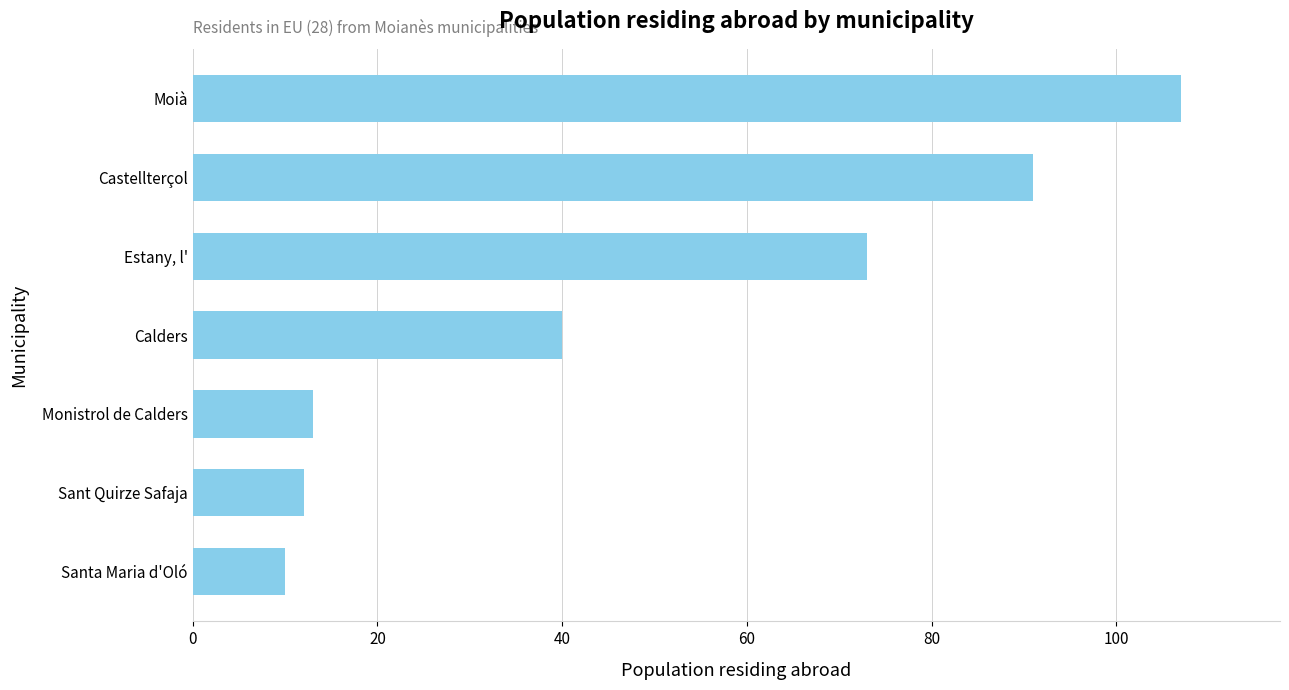

What is the maximum value shown in the chart?

107